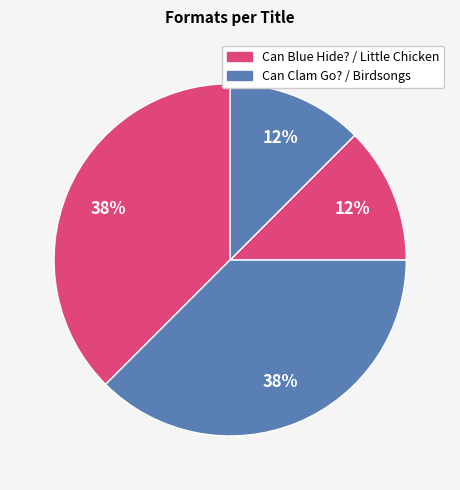

Which category has the biggest portion of the pie?

Can Blue Hide?